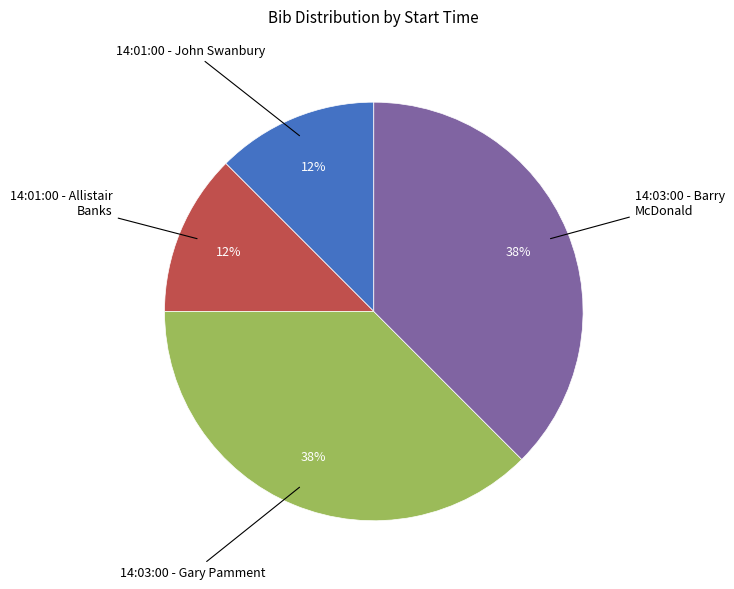

To the nearest percent, what is the average slice percentage?

25%